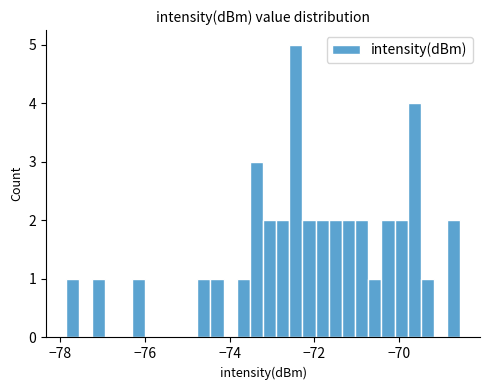

Around what value on the x-axis is the tallest bar? Give the approximate position of its centre, as read against the axis.

-72.4